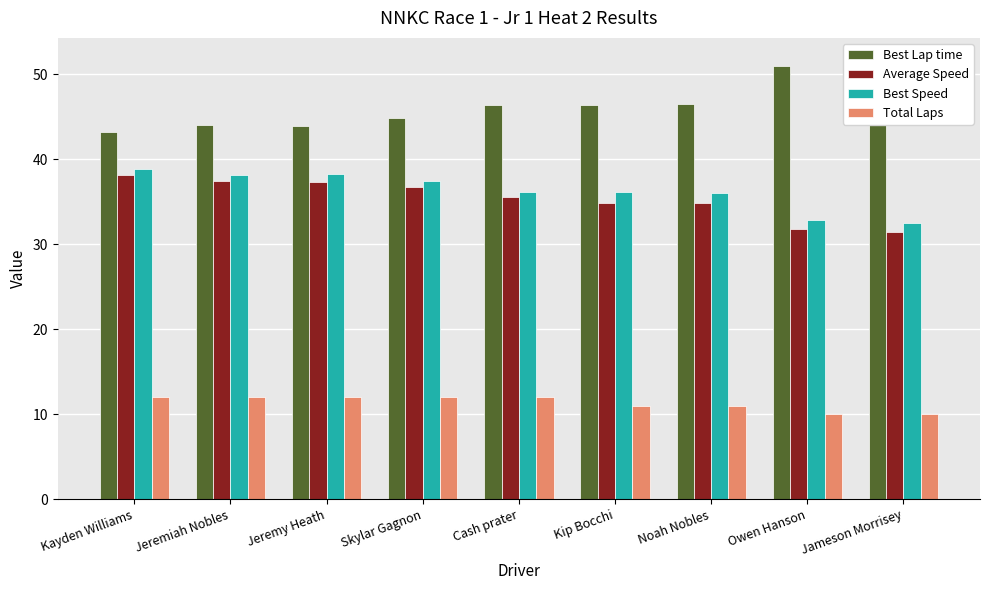

How many bars are there in each group?

4